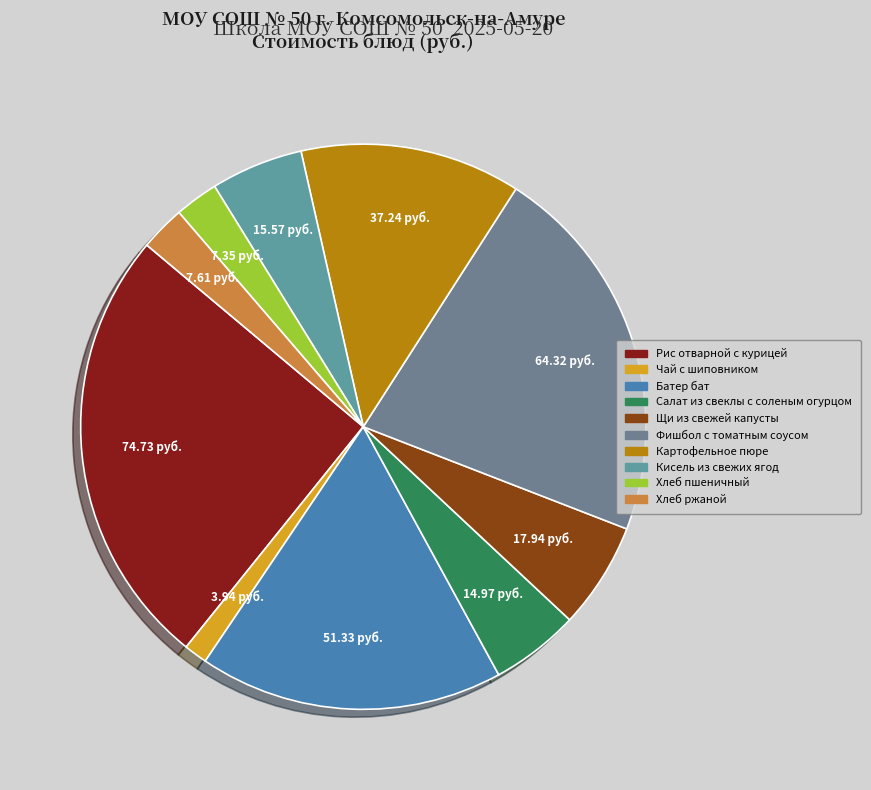

Does any single category account for the majority?

No